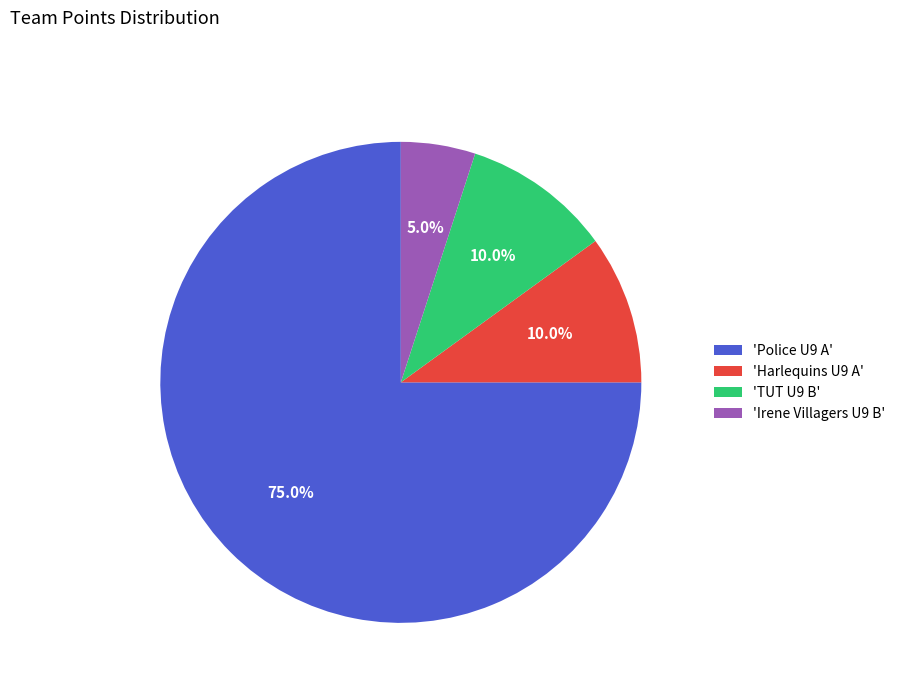

Do 'TUT U9 B' and 'Harlequins U9 A' together represent more than half of the pie?

No